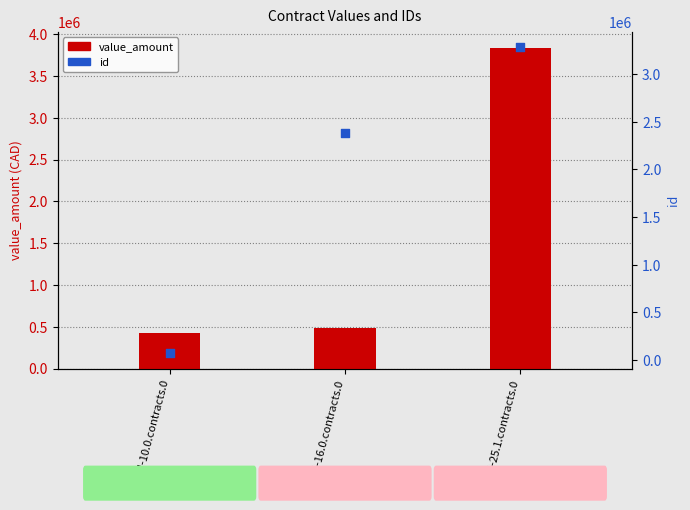

Which series contains the highest Y value?

value_amount